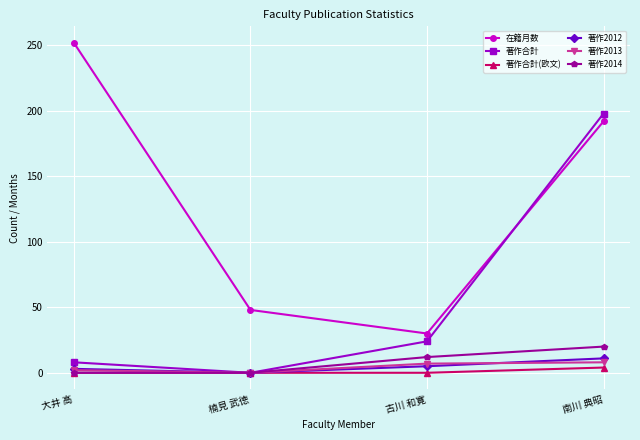

The value of 著作合計 at 古川 和寛 is 42. True or false?

False